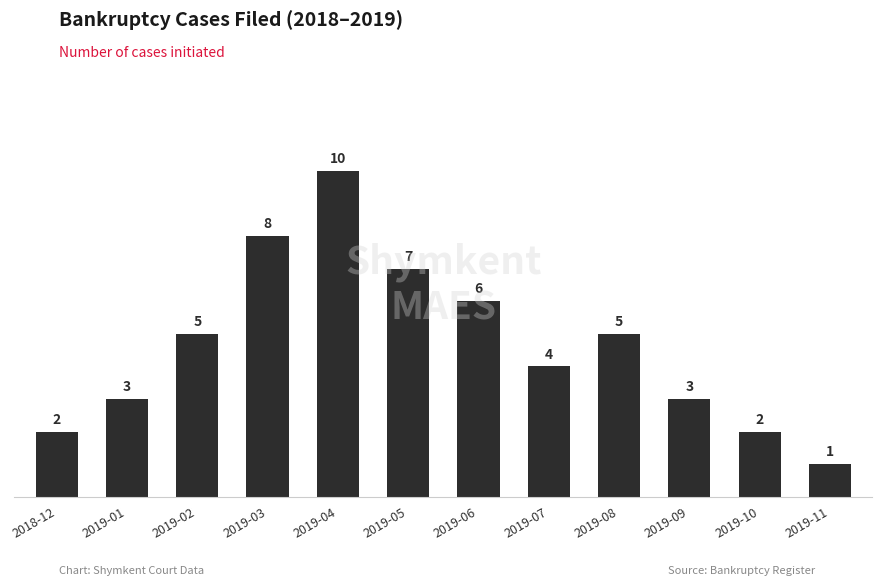

At which category does the chart reach its minimum across all series?

2019-11